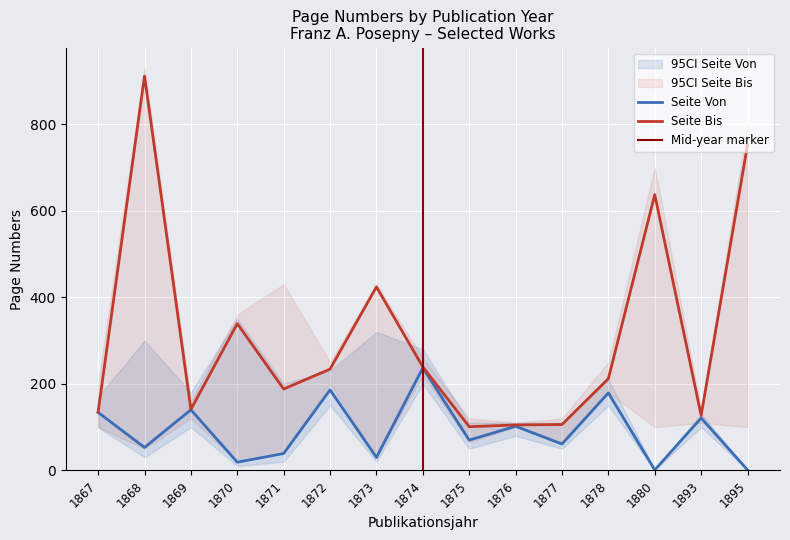

List the series in order of their peak value, highest first.

Seite Bis, Seite Von